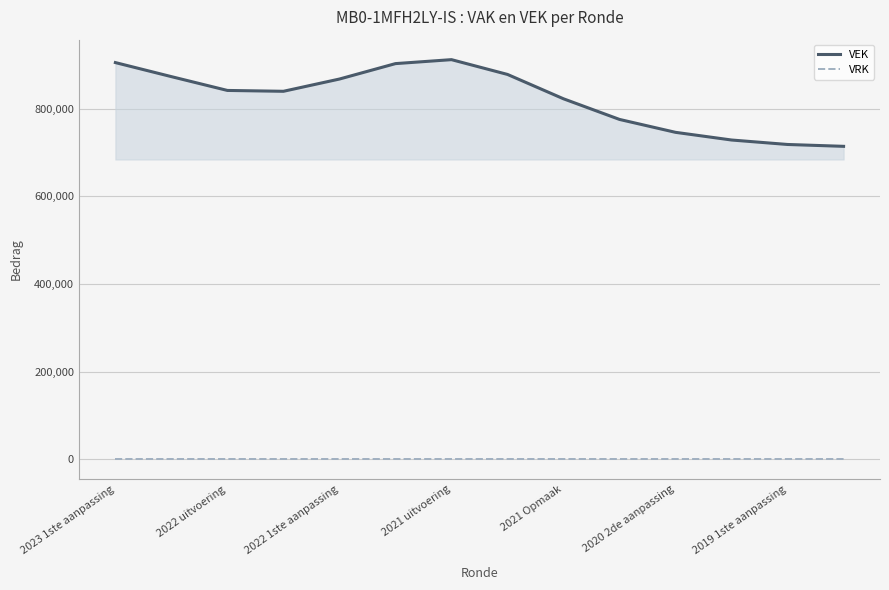

Which series has the largest total across all categories?

VEK